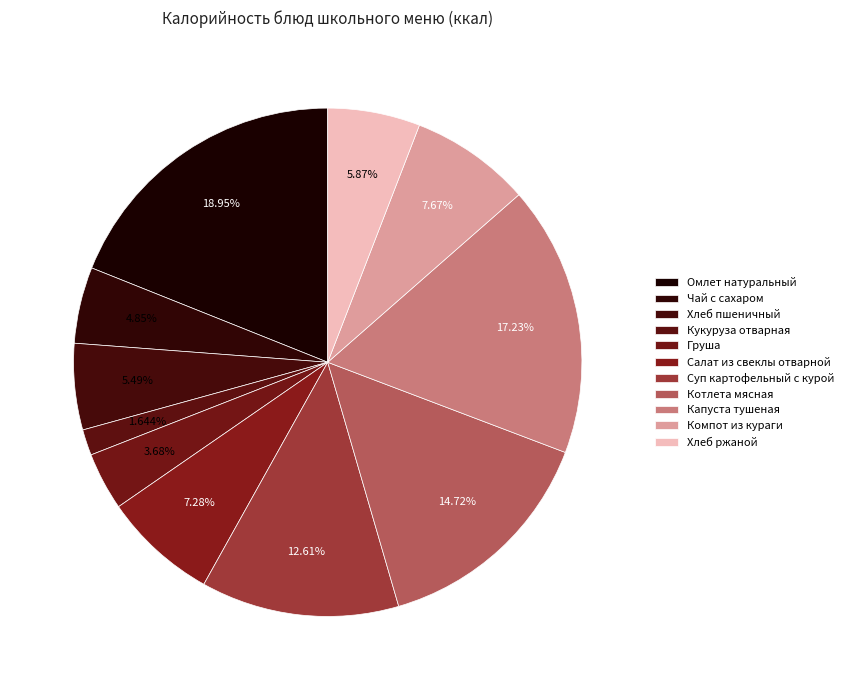

How many slices are in this pie chart?

11